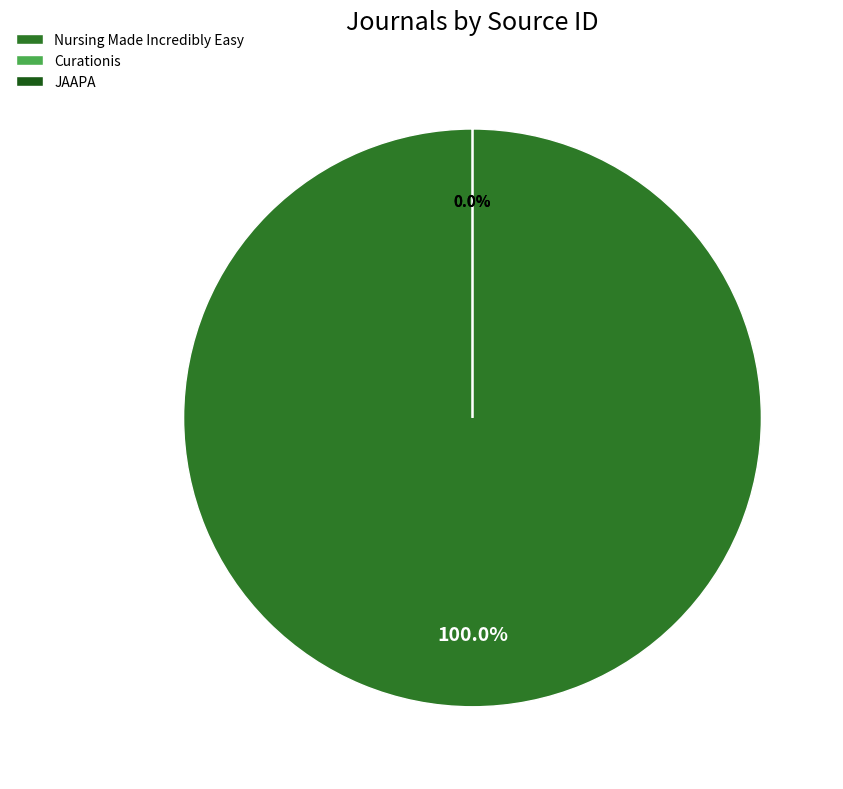

How many slices are in this pie chart?

3